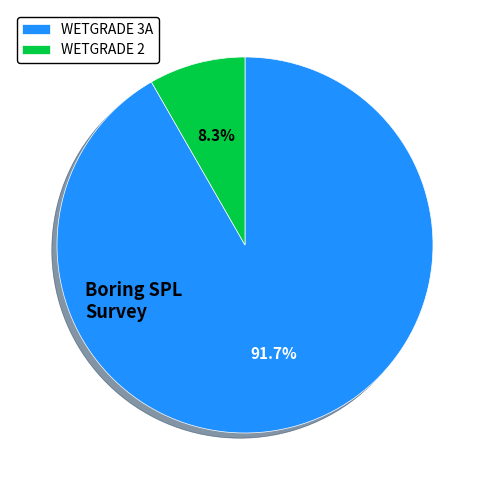

Rank the categories by value from highest to lowest.

WETGRADE 3A, WETGRADE 2